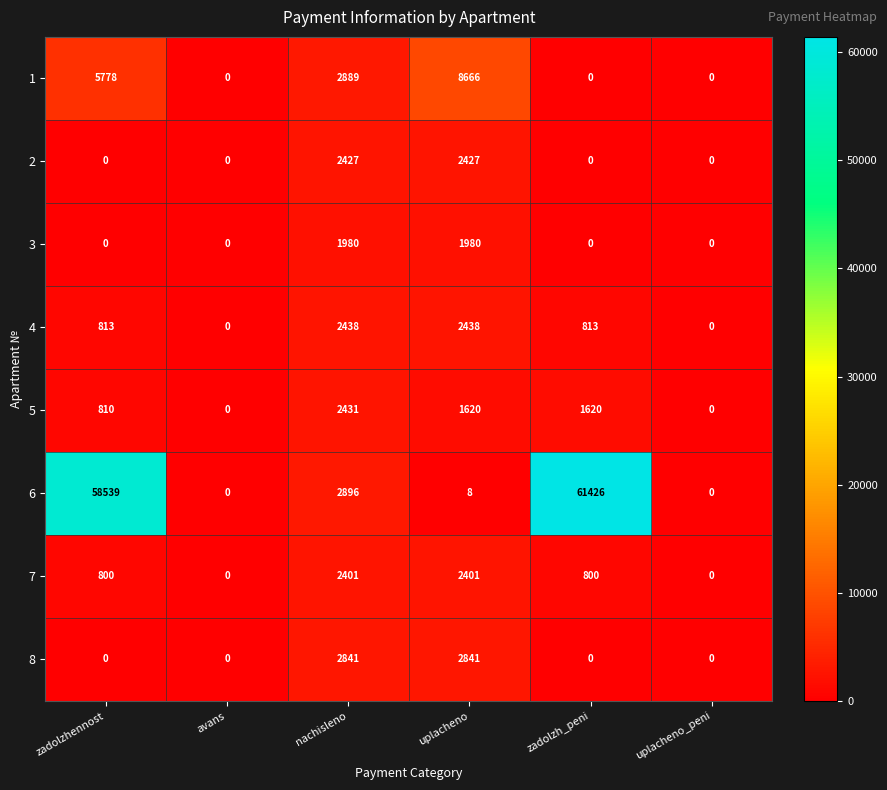

The value of 5 at uplacheno_peni is -1401. True or false?

False